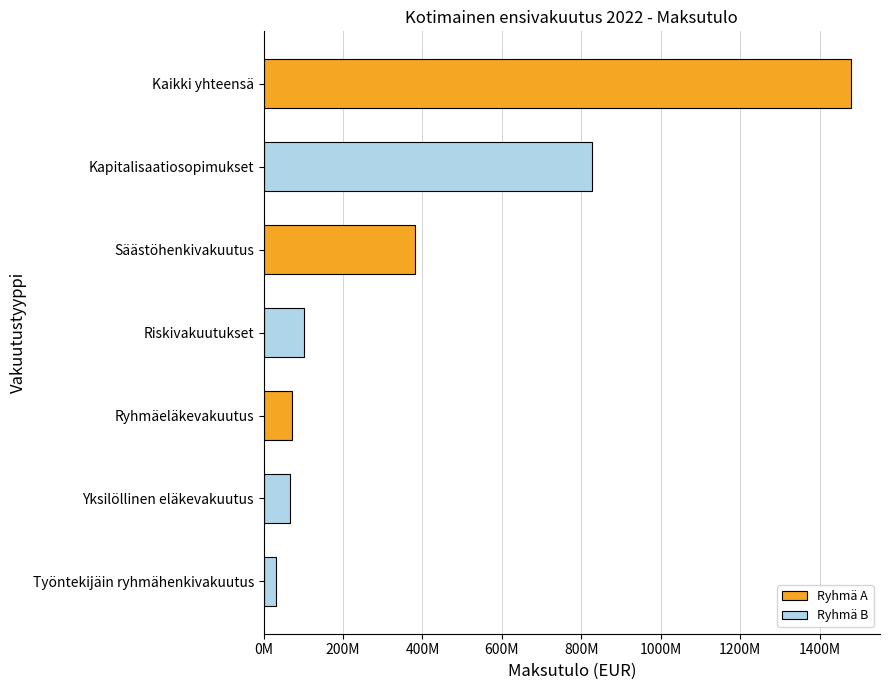

Are the bars horizontal?

Yes